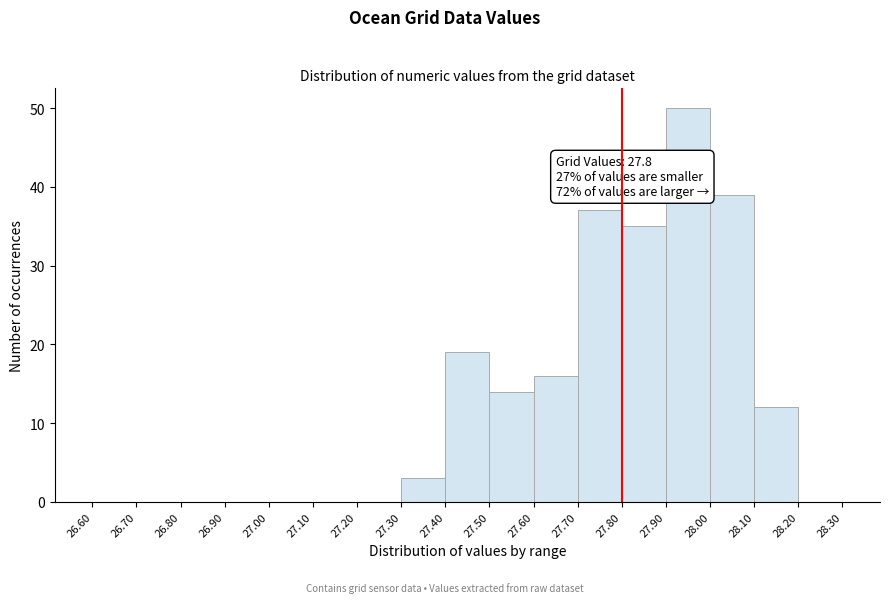

Over which range of the x-axis is the bar tallest?

27.90 to 28.00